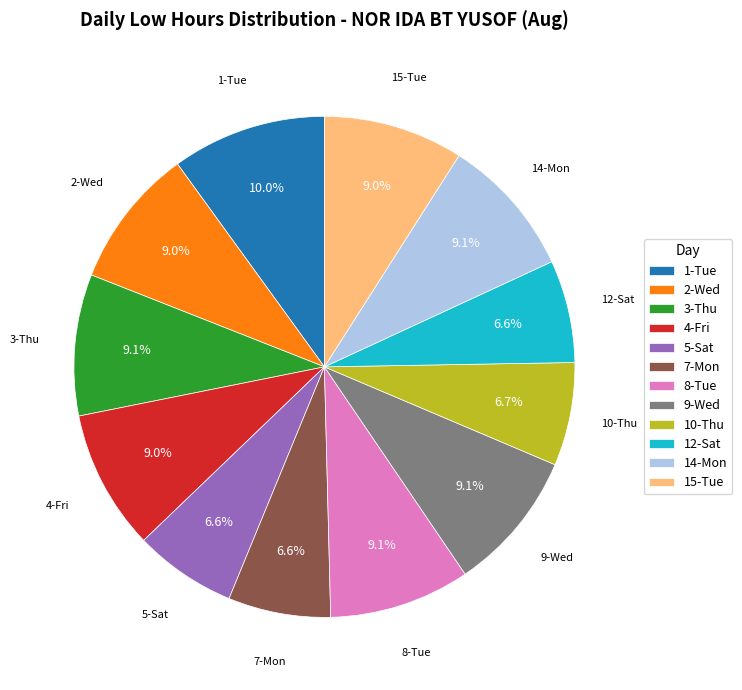

What is the ratio of the value at 15-Tue to the value at 12-Sat?

1.4